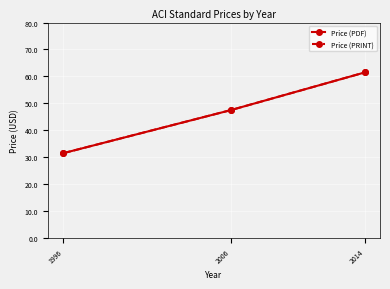

Is this an area chart (filled region under the line)?

No